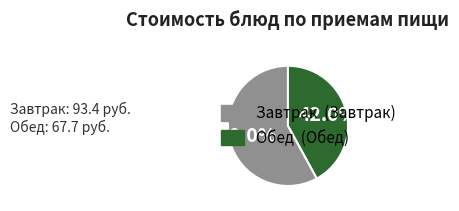

Is there a majority slice in this chart?

Yes